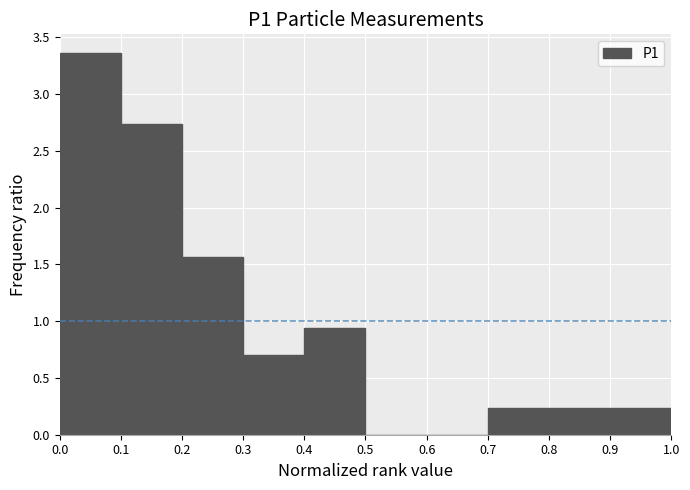

How tall is the bar that spans 0.4 to 0.5 on the x-axis? The values are not printed on the chart, so give them approximately, as read against the axis.

0.95